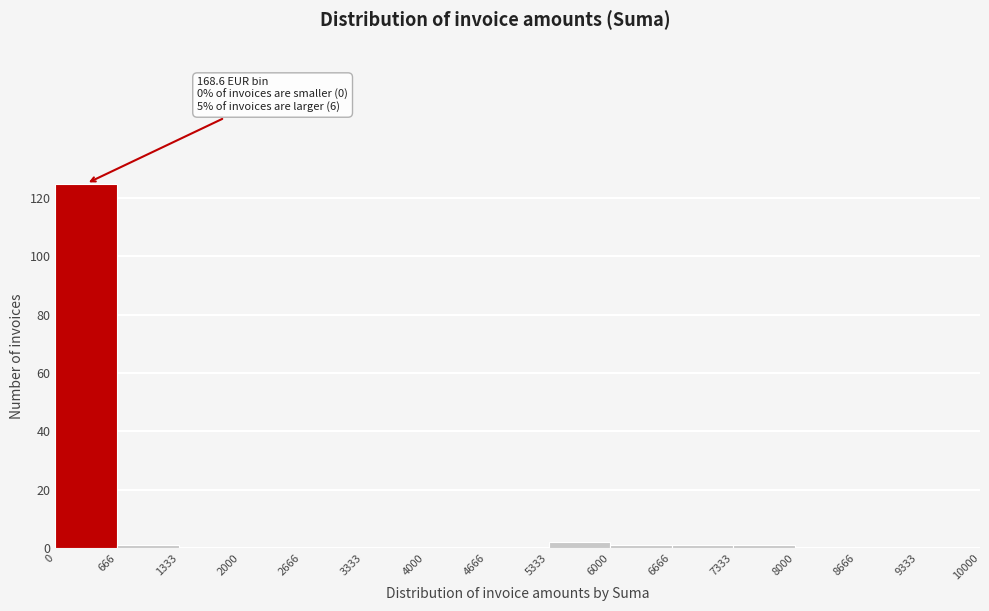

Over which range of the x-axis is the bar tallest?

0 to 666